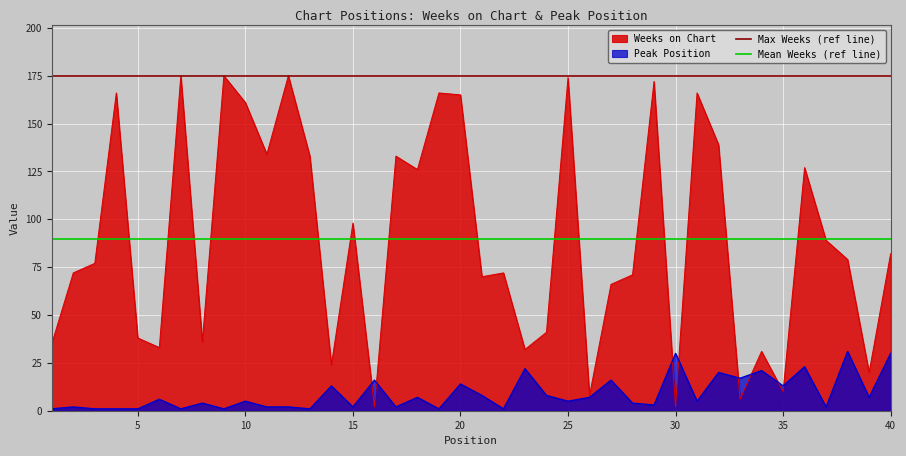

True or false: Peak Position has a value of 1 at 5.

True